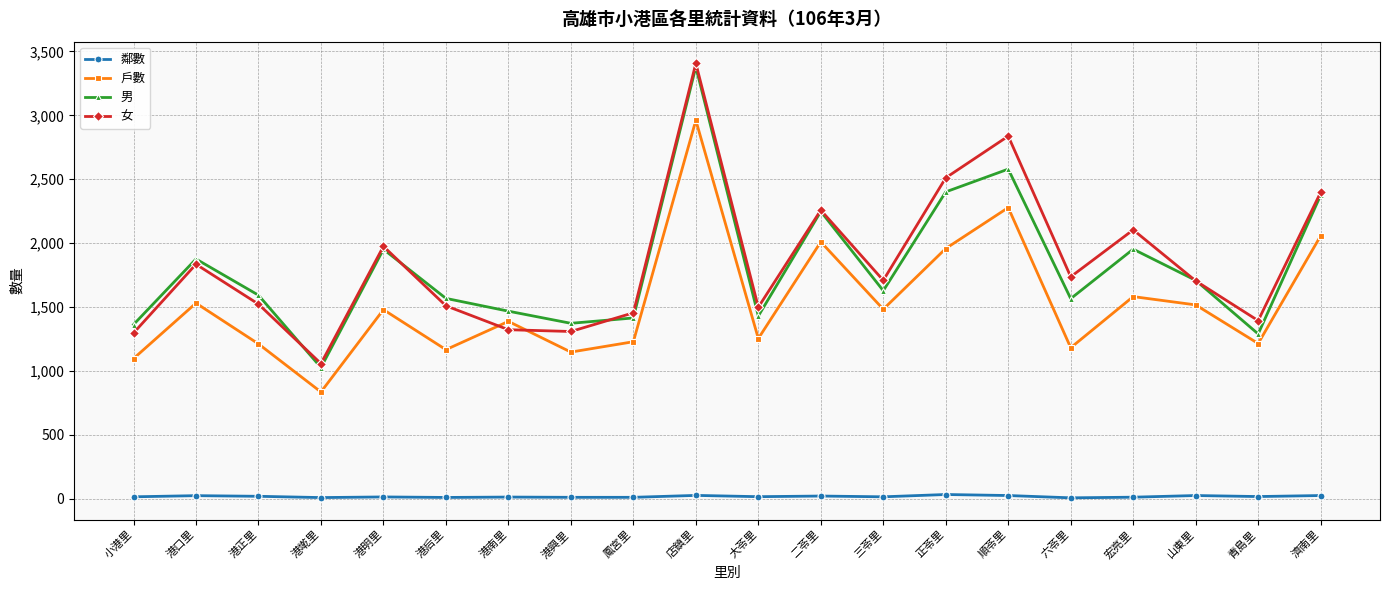

Where is 女 nearest to the value 2232?

二苓里